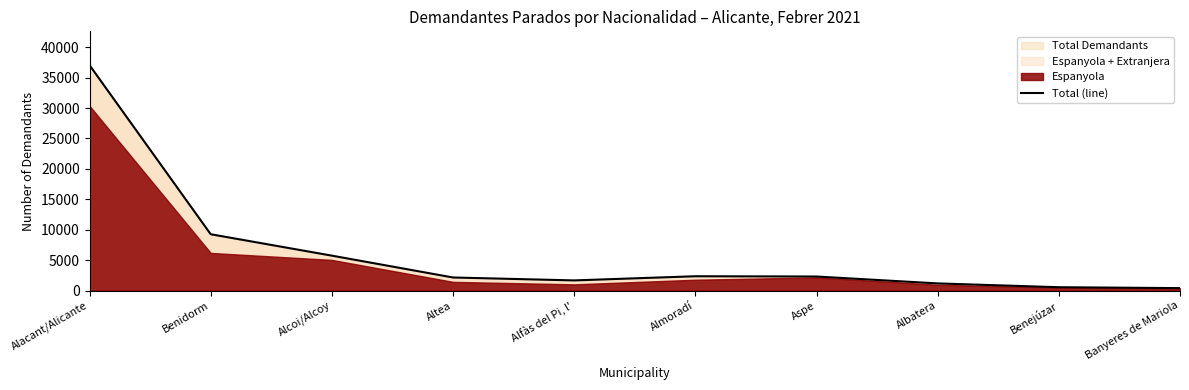

What is the sum of the values at Benidorm and Aspe?

11582